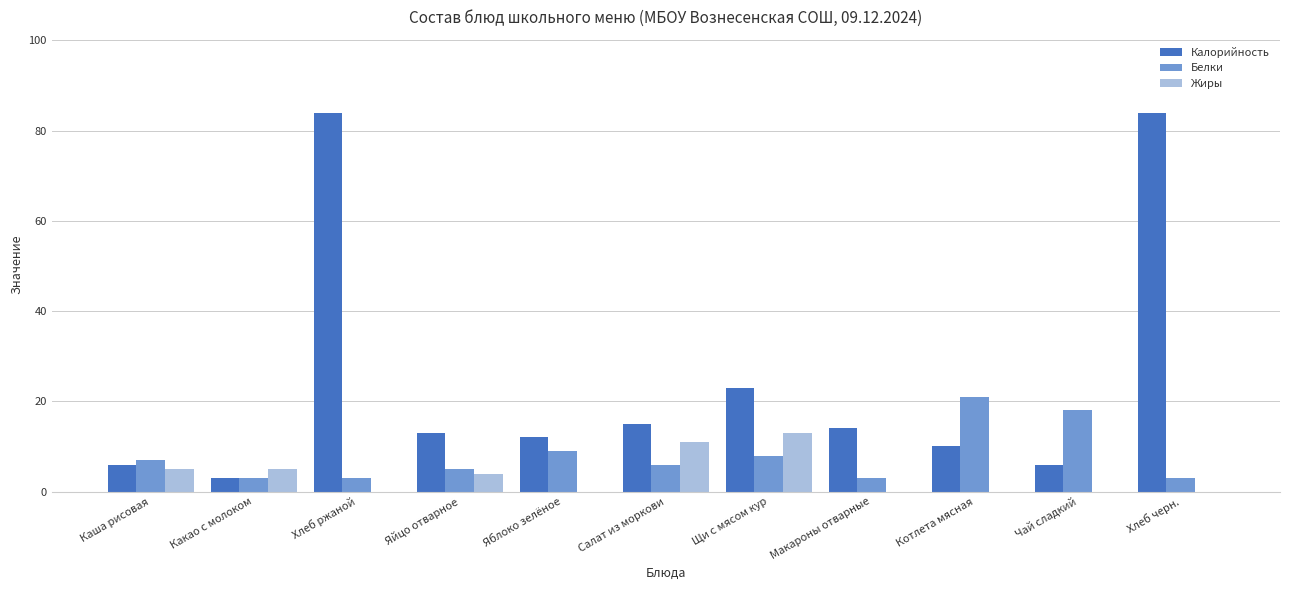

Which series changed the most between Каша рисовая and Хлеб ржаной?

Калорийность